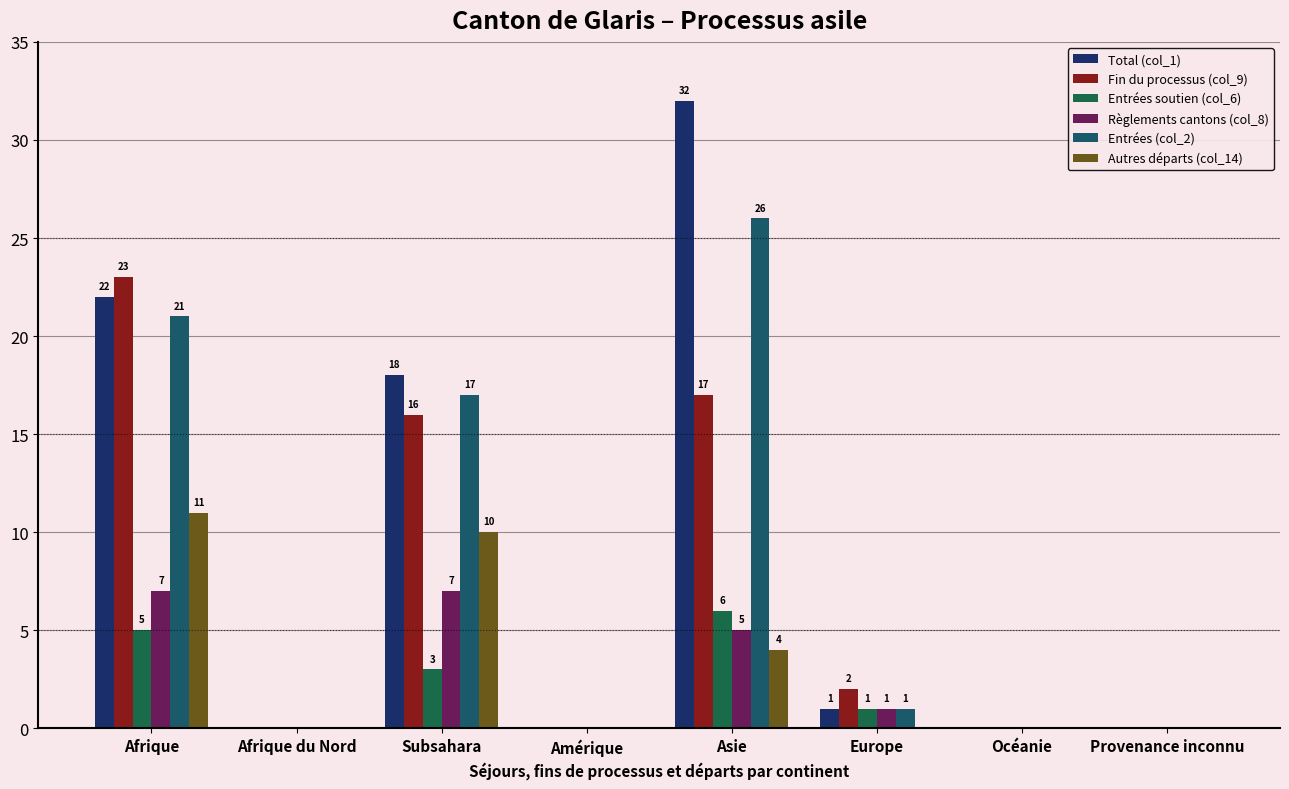

Count the number of categories in the chart.

8